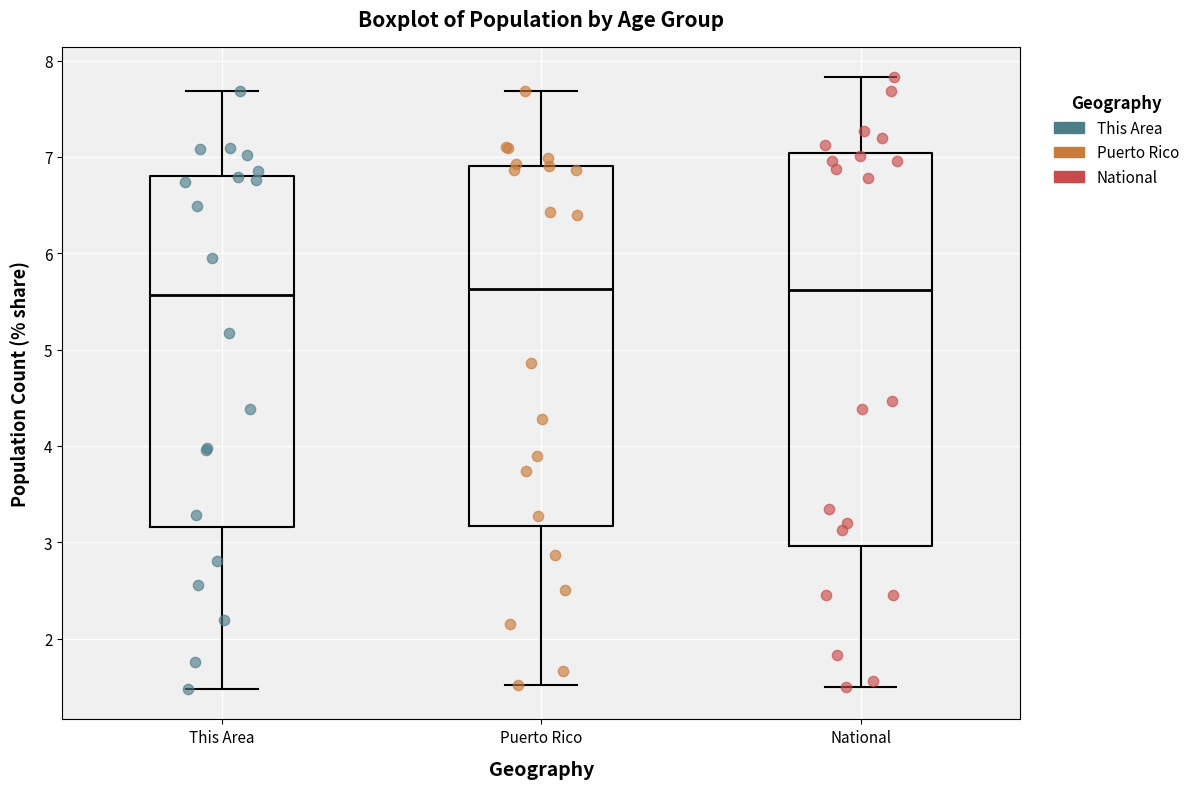

Reading left to right, transcribe this box plot: for each box, give where its median line is, the range the box spans, and where its two whiskers end, as read against the y-axis. The values are not printed on the chart, so give them approximately, as read against the axis.

This Area: median 5.6, box 3.2 to 6.8, whiskers 1.5 to 7.7
Puerto Rico: median 5.6, box 3.2 to 6.9, whiskers 1.5 to 7.7
National: median 5.6, box 3.0 to 7.0, whiskers 1.5 to 7.8